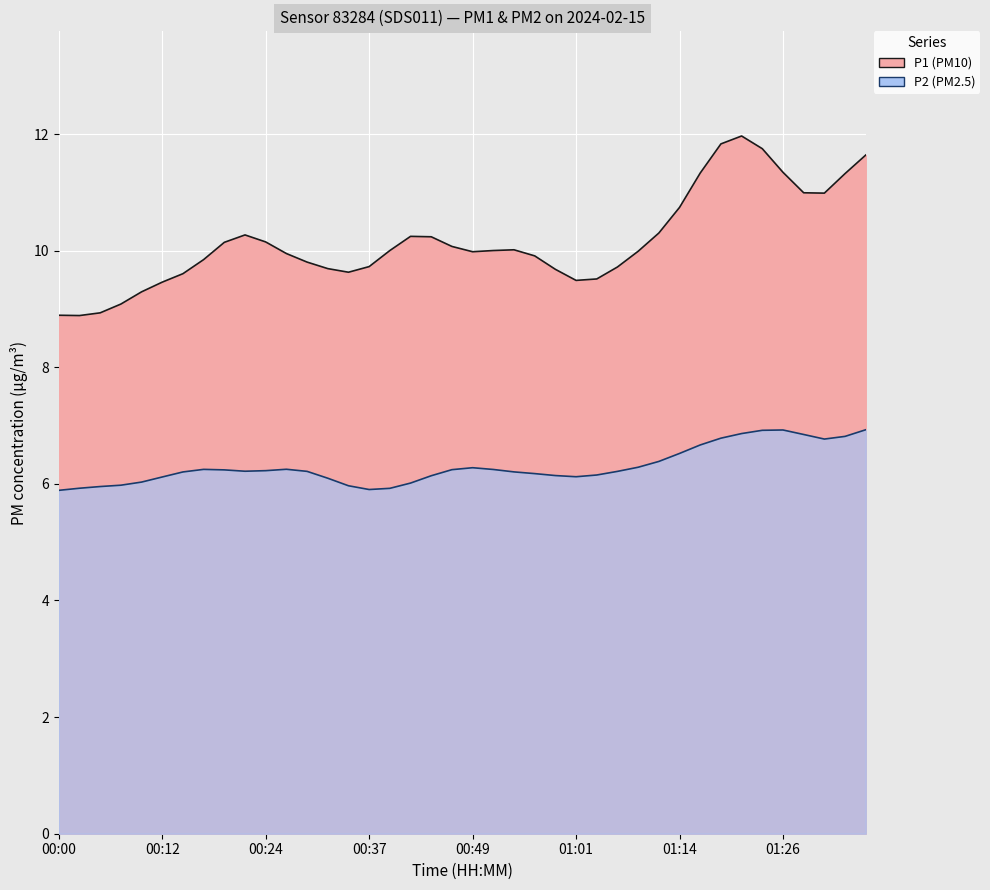

True or false: P1 has more than 2 interior local peaks.

True